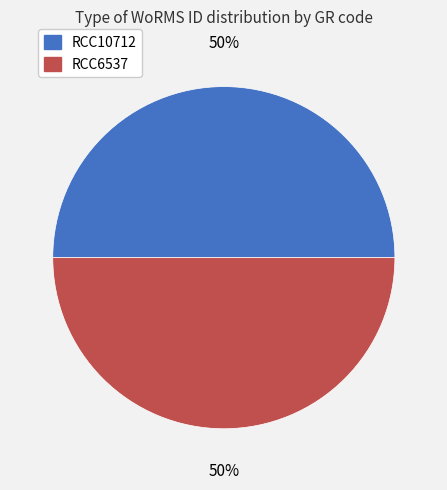

What is the ratio of the value at RCC6537 to the value at RCC10712?

1.0